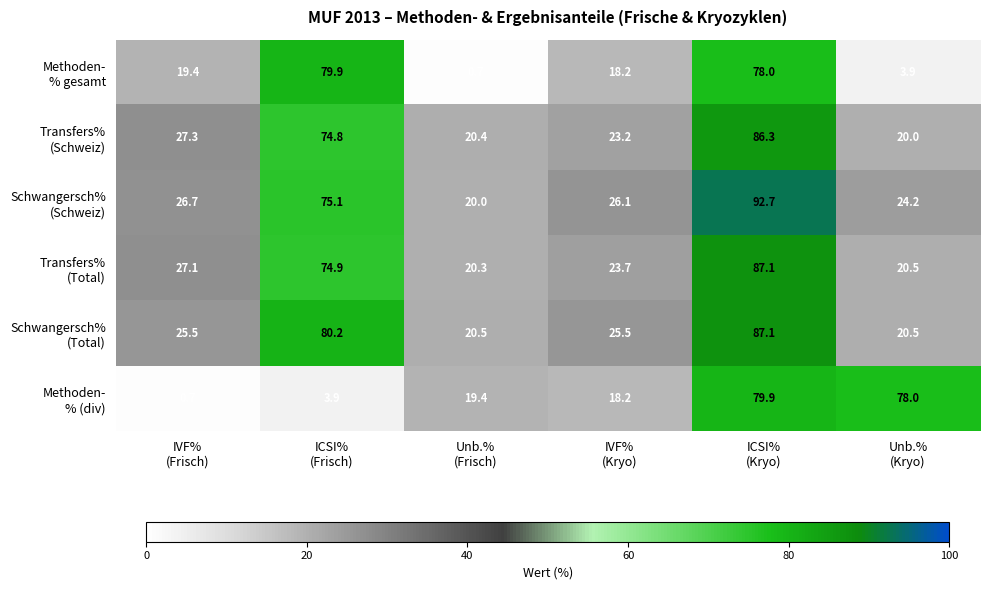

What is the total value across all series at IVF%
(Frisch)?

126.7